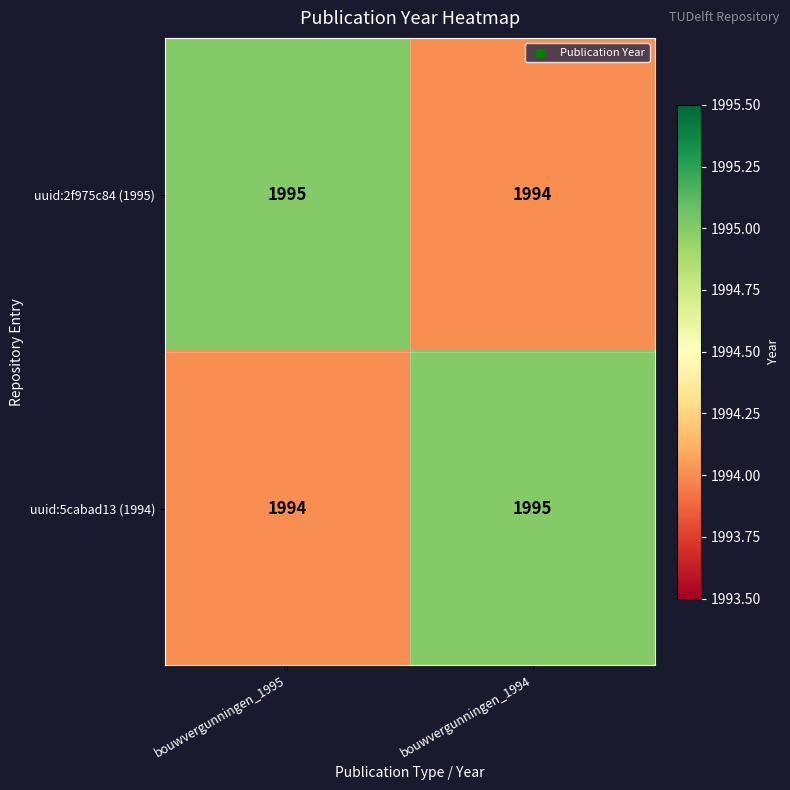

What is the spread (max minus min) of values at bouwvergunningen_1995?

1